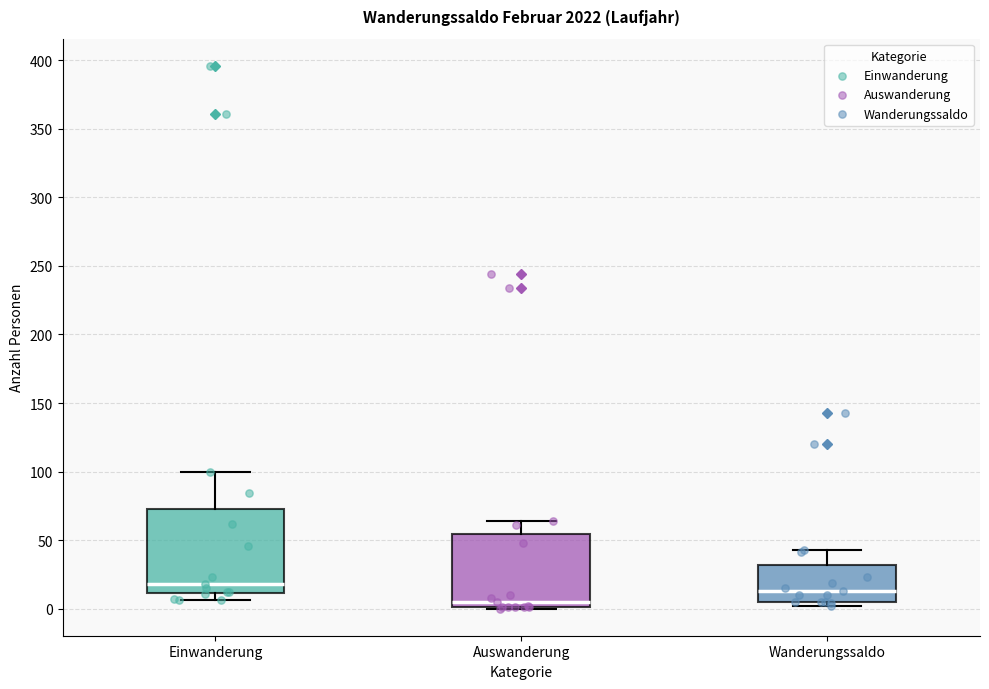

Reading left to right, transcribe this box plot: for each box, give where its median line is, the range the box spans, and where its two whiskers end, as read against the y-axis. The values are not printed on the chart, so give them approximately, as read against the axis.

Einwanderung: median 20, box 10 to 75, whiskers 5 to 100
Auswanderung: median 5, box 0 to 55, whiskers 0 to 65
Wanderungssaldo: median 15, box 5 to 30, whiskers 0 to 45